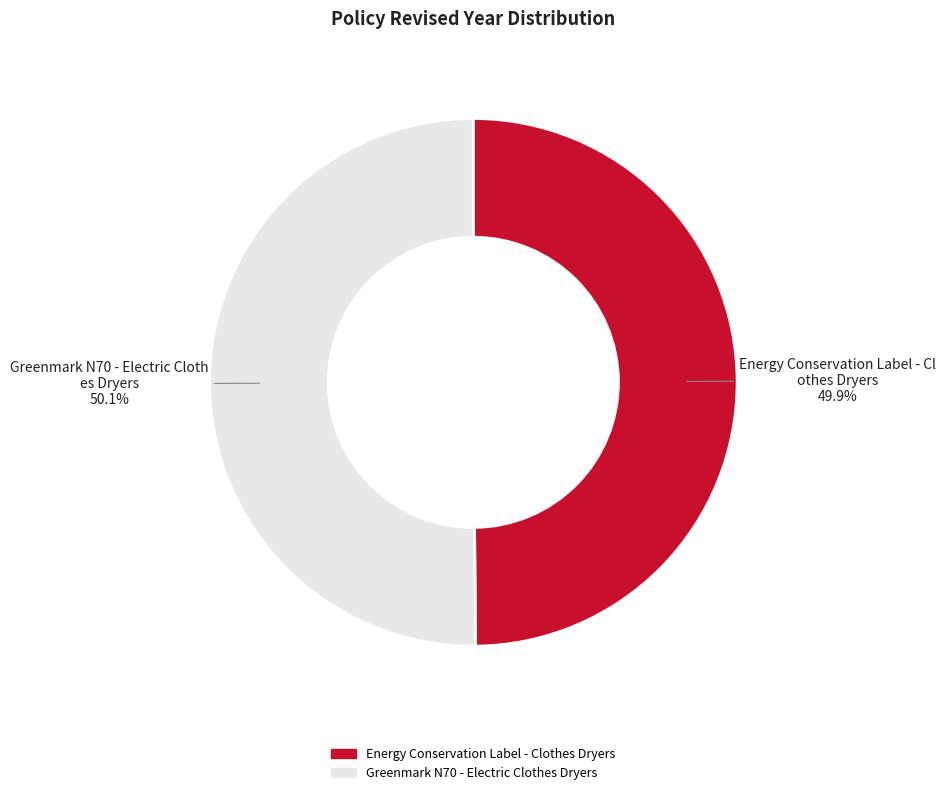

Is it true that Energy Conservation Label - Clothes Dryers is 50% of the pie?

True